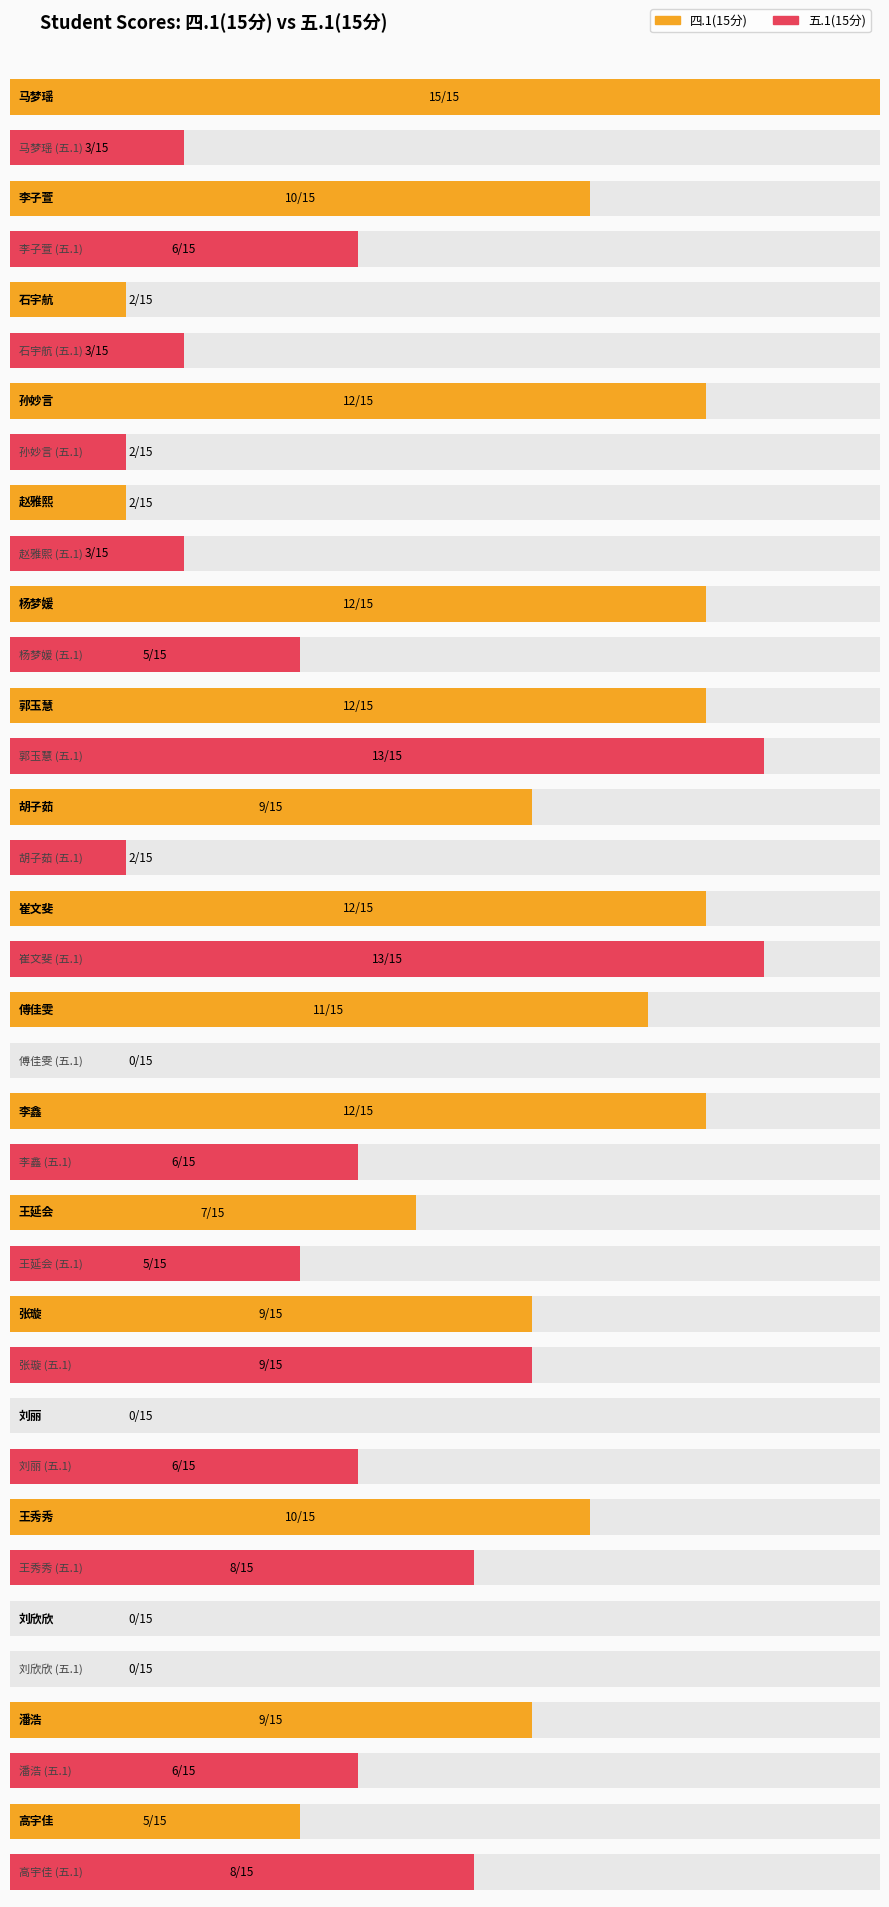

Rank the categories by 五.1(15分) value from lowest to highest.

傅佳雯, 刘欣欣, 孙妙言, 胡子茹, 马梦瑶, 石宇航, 赵雅熙, 杨梦媛, 王延会, 李子萱, 李鑫, 刘丽, 潘浩, 王秀秀, 高宇佳, 张璇, 郭玉慧, 崔文斐